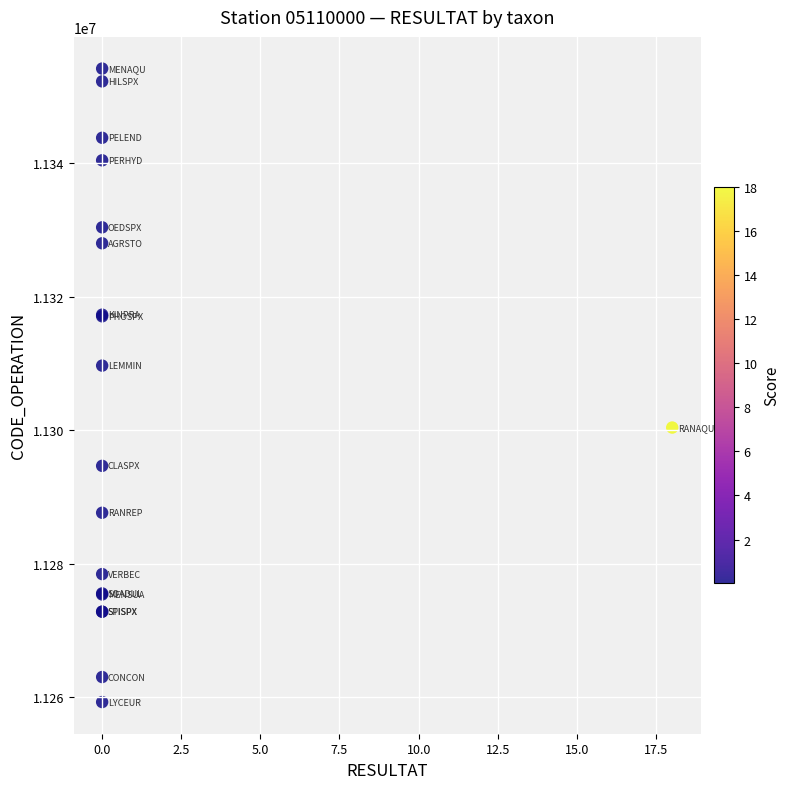

What Y value in the scatter plot is closest to 11306752?

11309703.6